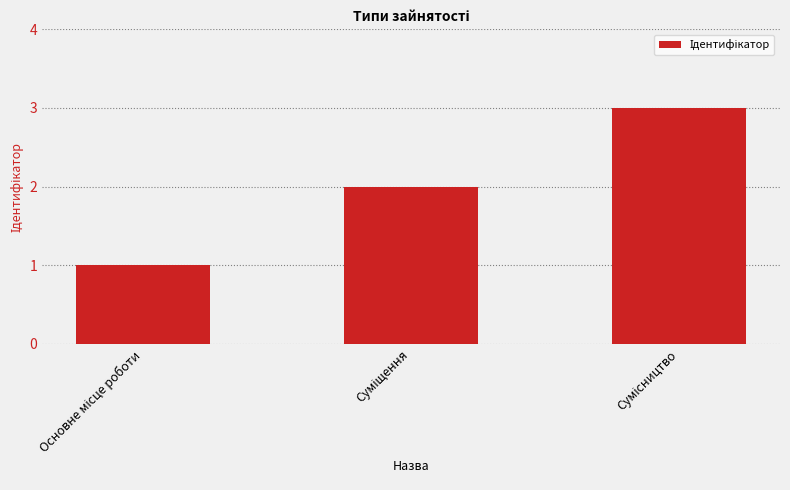

What is the maximum value shown in the chart?

3